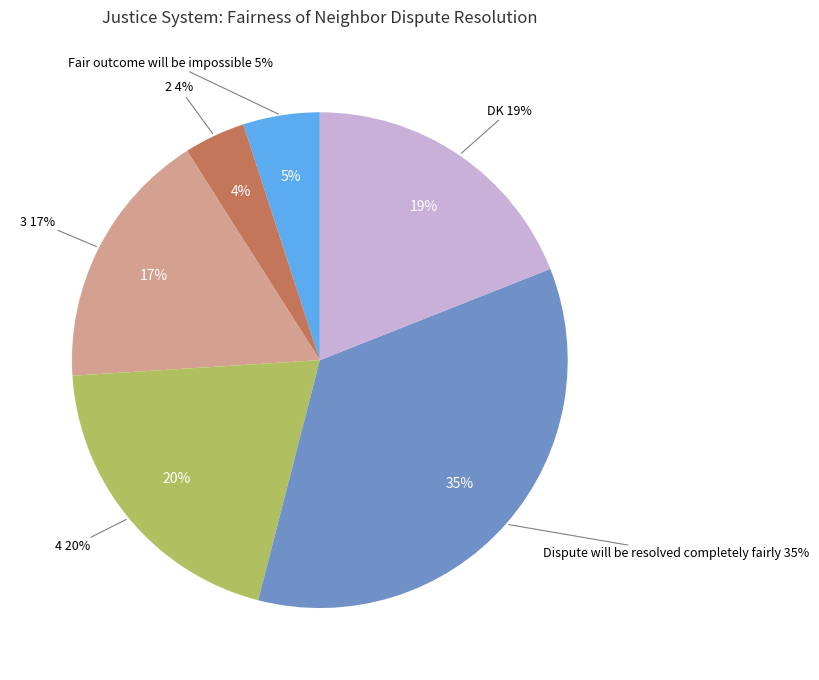

How many slices are in this pie chart?

6